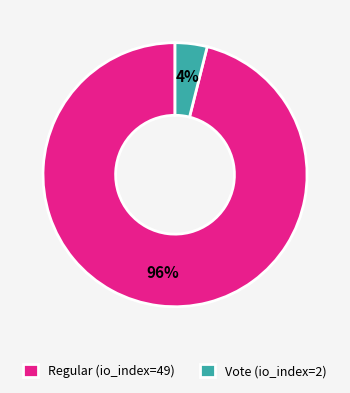

What percentage is the Regular (io_index=49) slice, to the nearest percent?

96%